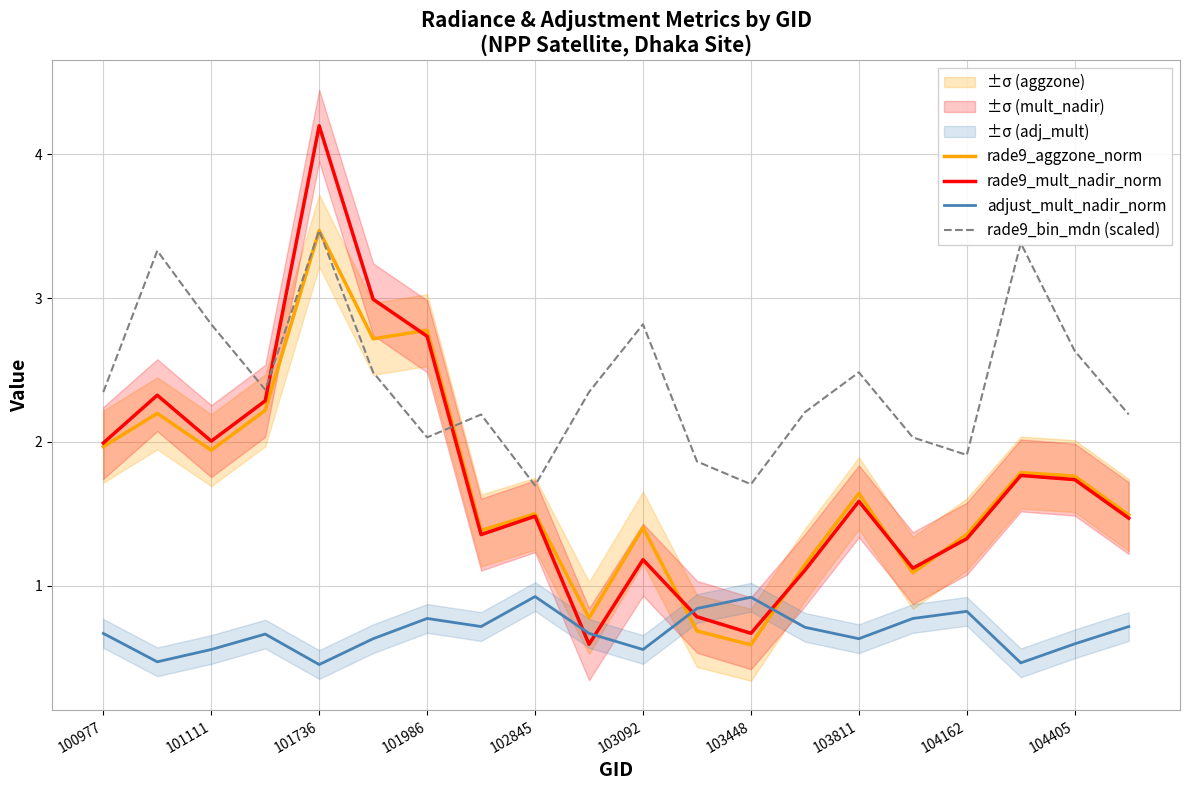

How many times do rade9_aggzone_norm and rade9_mult_nadir_norm cross each other?

5